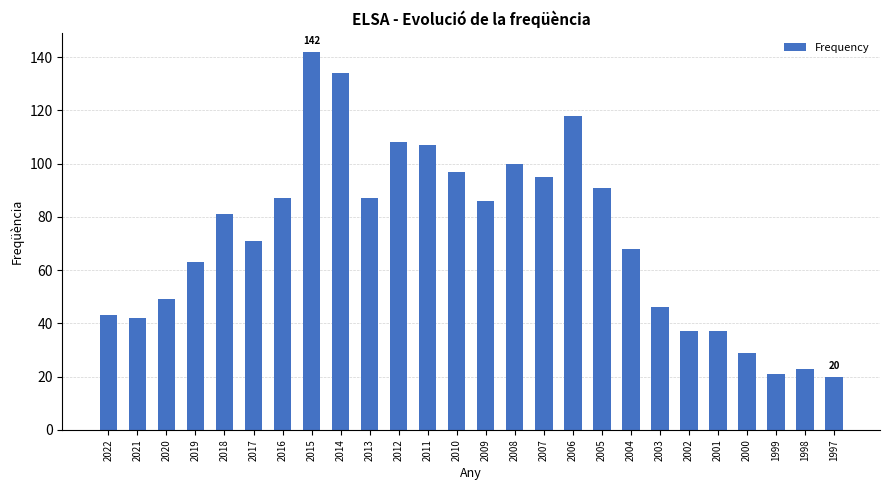

Does the chart contain stacked bars?

No